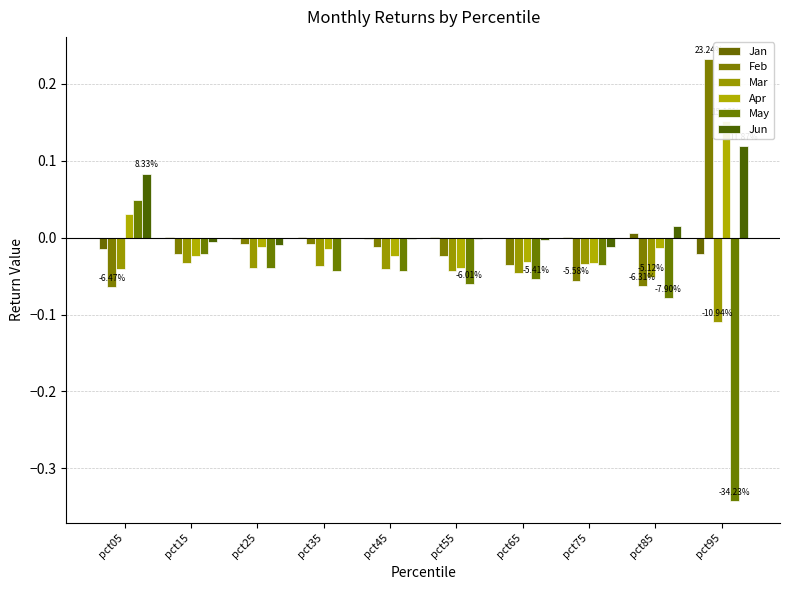

Between pct85 and pct95, which series saw the biggest shift?

Feb